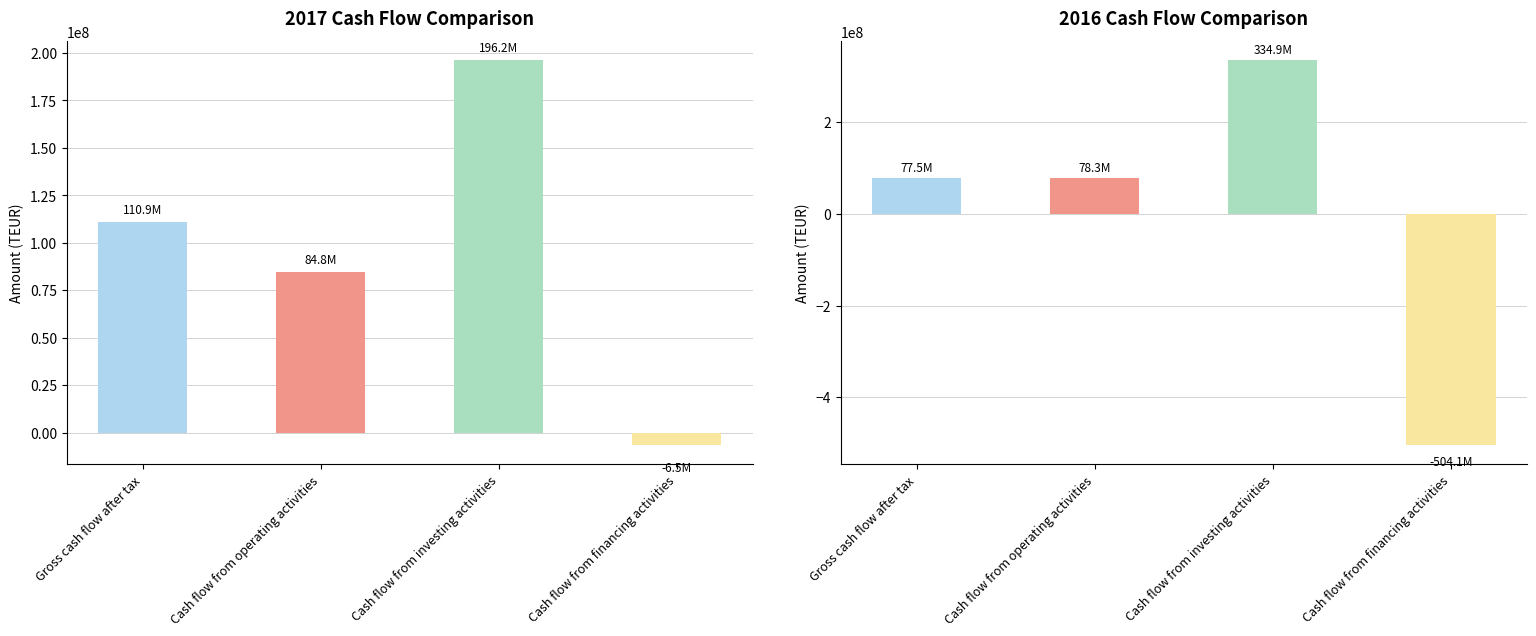

How many bars are there in total?

8